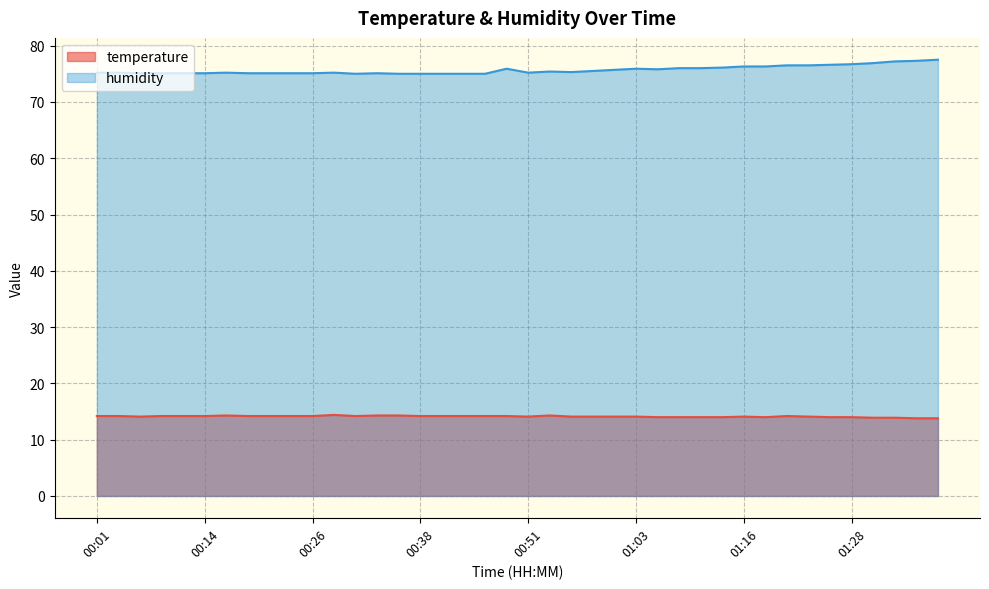

Which series has the largest range (max minus min)?

humidity